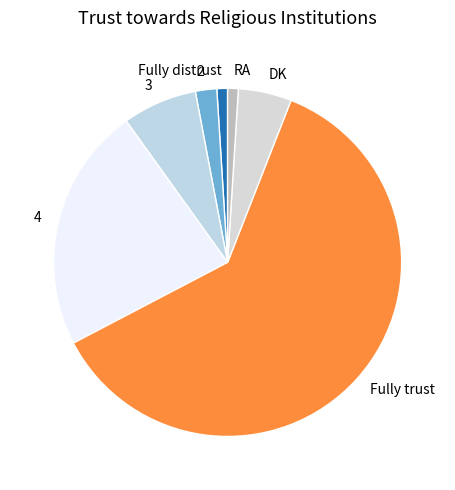

Between 2 and Fully trust, which is larger?

Fully trust